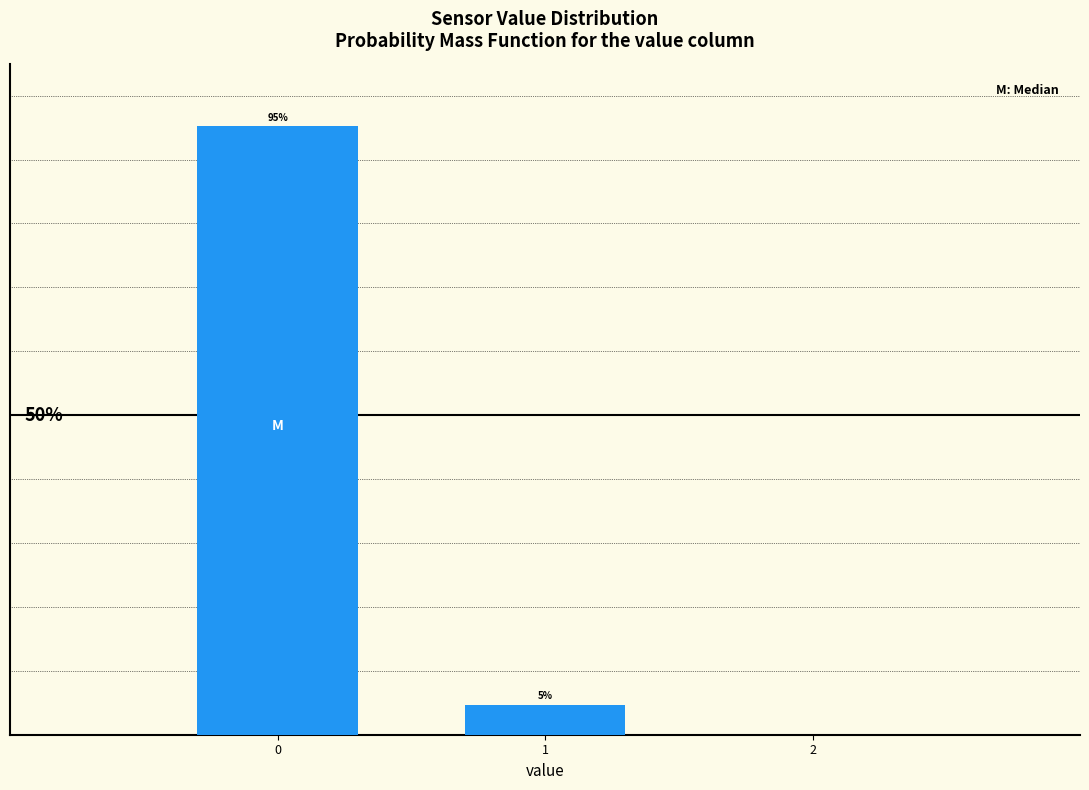

Does the chart contain any negative values?

No